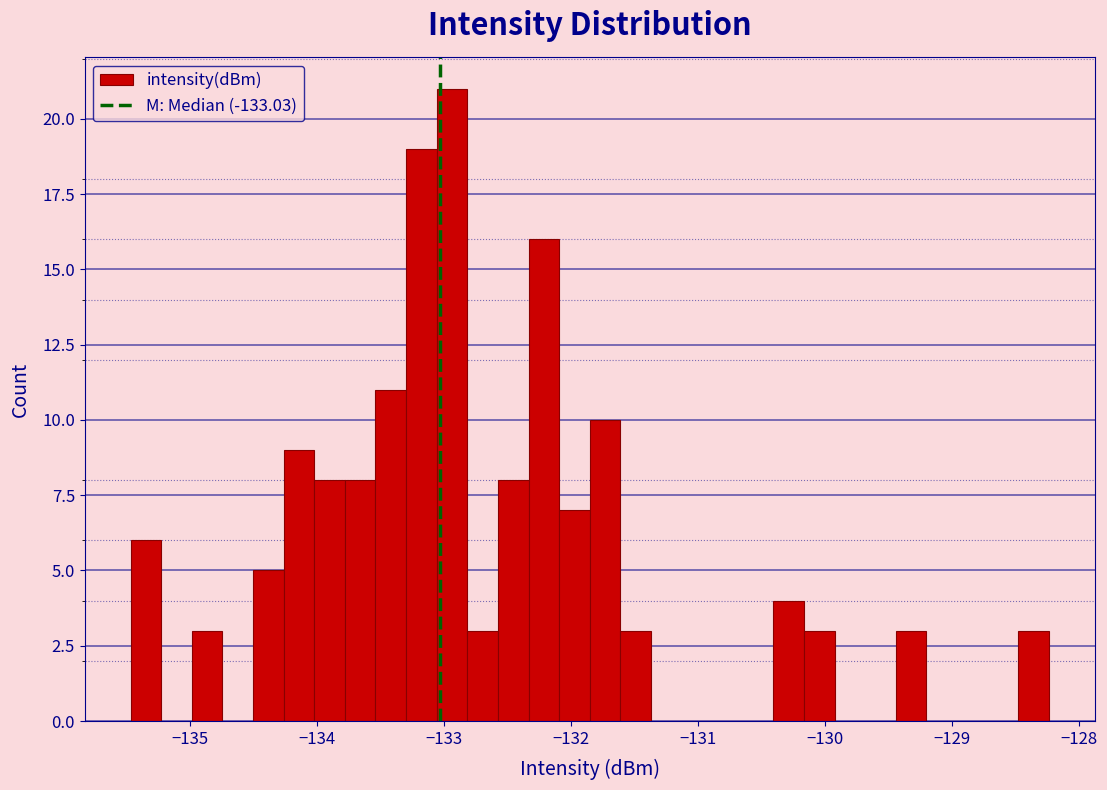

Read against the x-axis, roughly where is the centre of the tallest bar?

-132.9